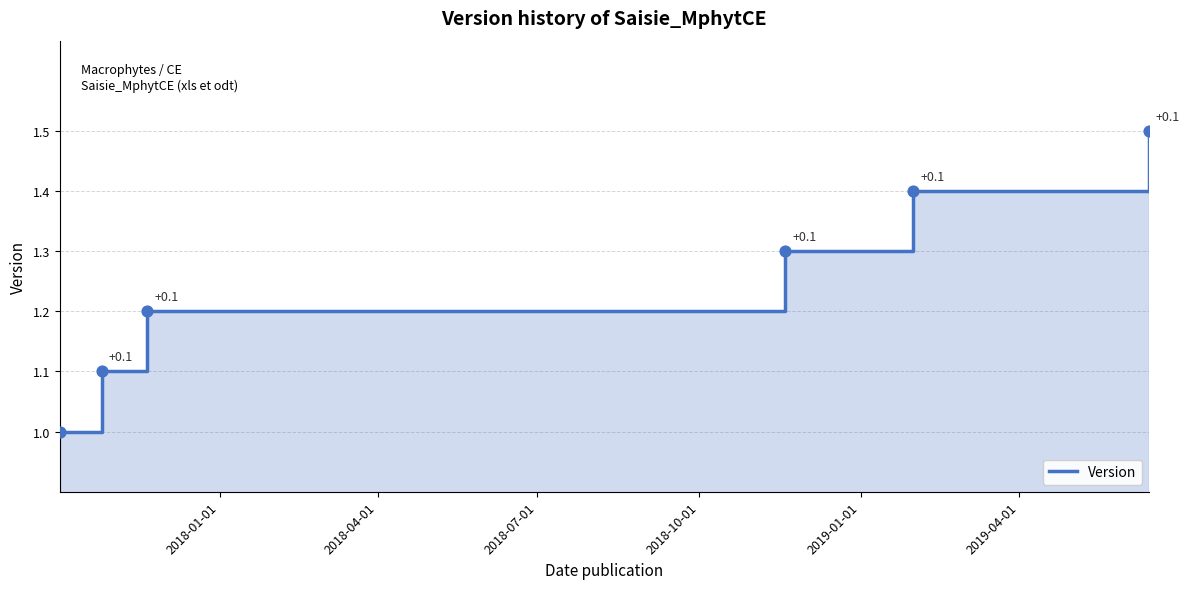

What is the change in value from 2019-01-01 to 2019-04-01?

+0.1